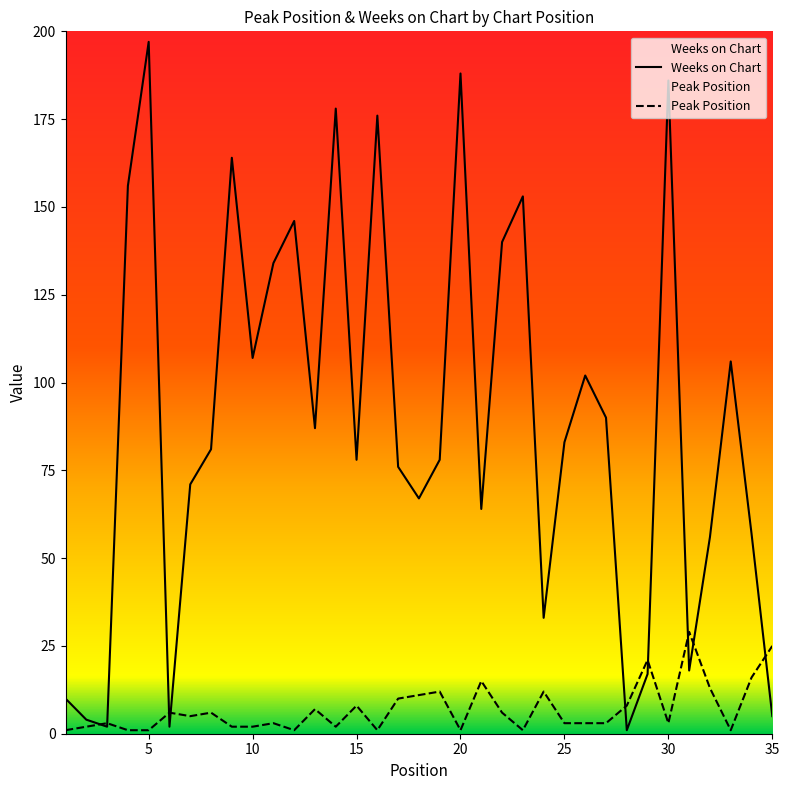

True or false: Weeks on Chart has a value of 146 at 12.

True